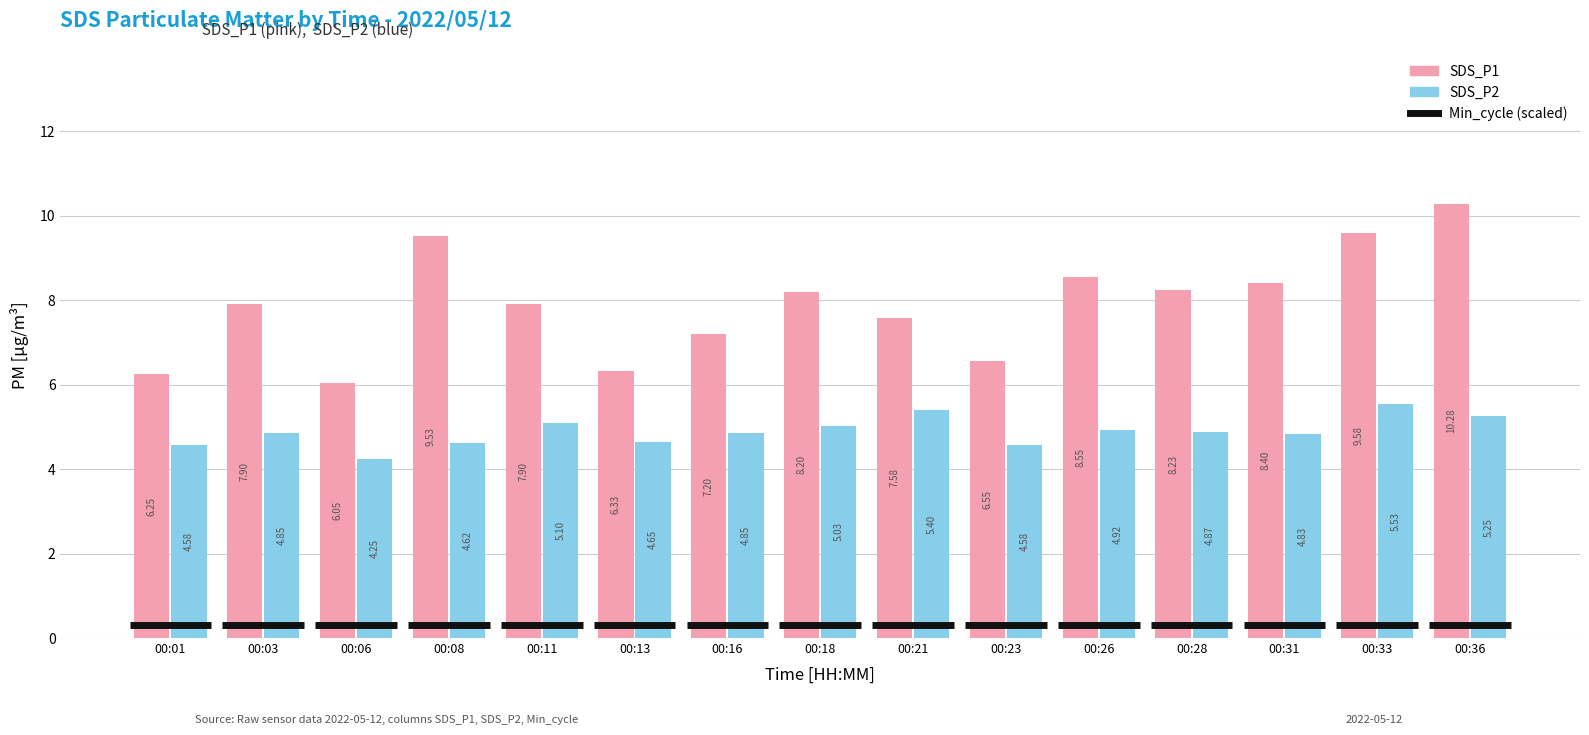

Where is SDS_P2 nearest to the value 4?

00:06